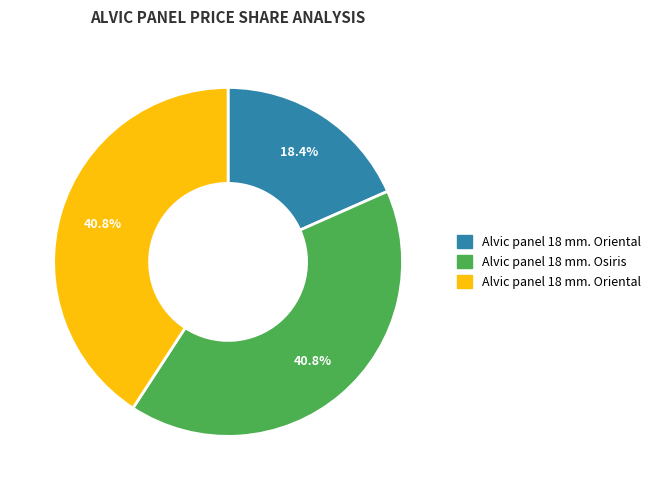

Does any single category account for the majority?

No